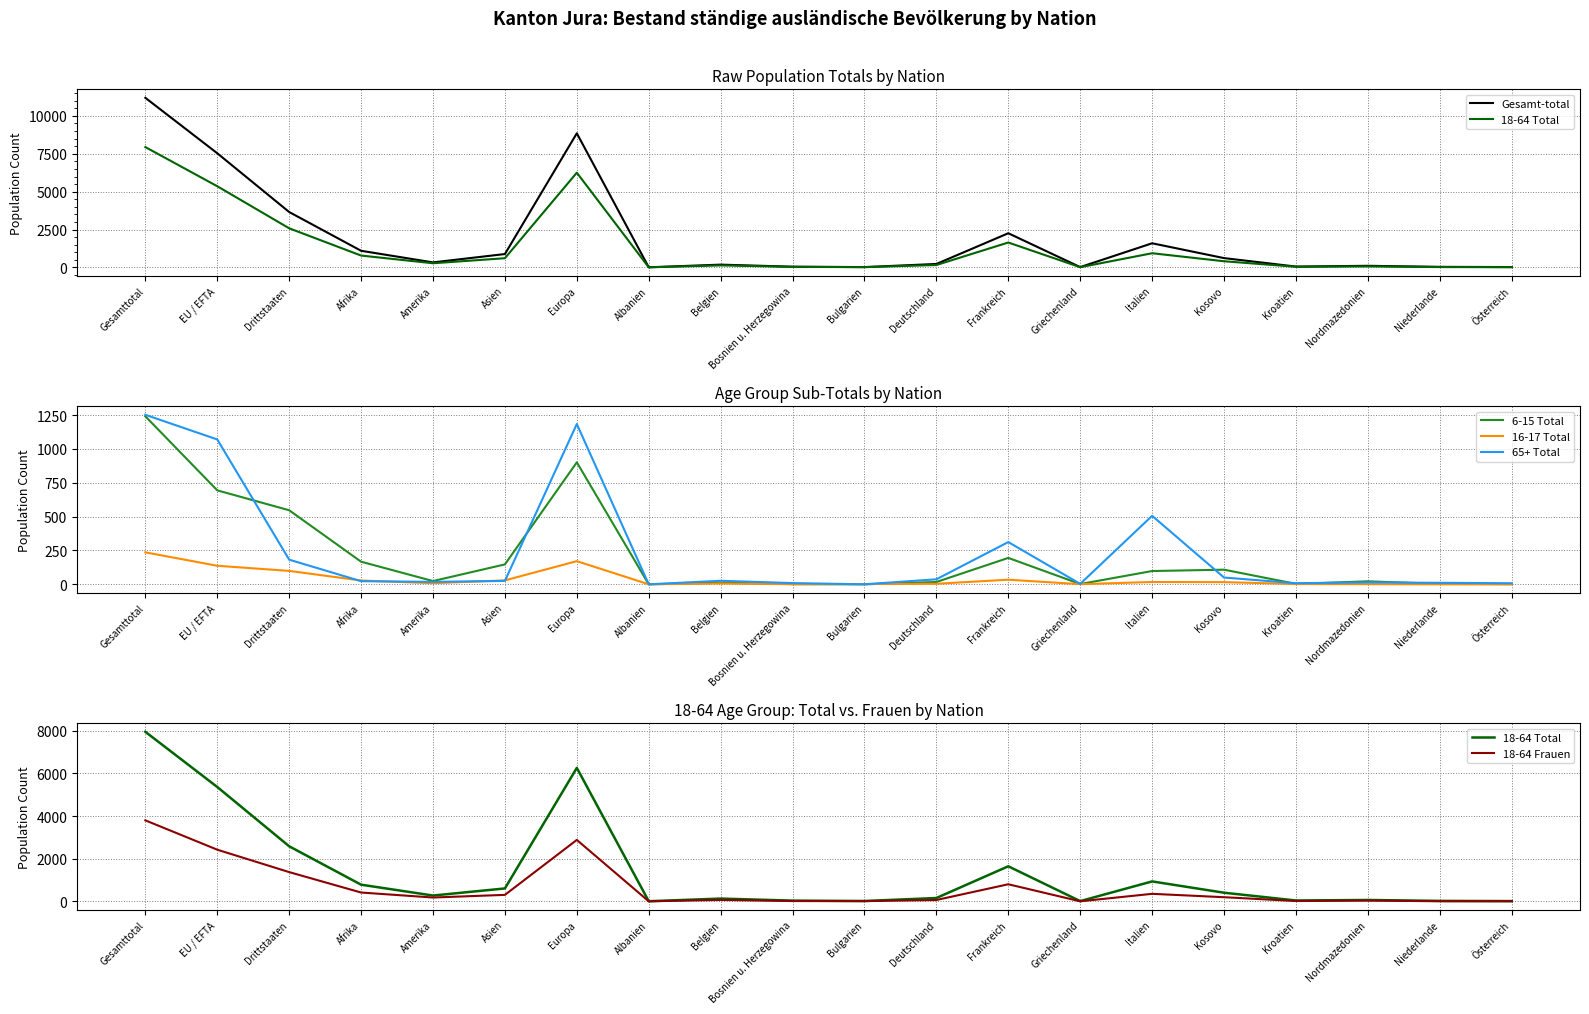

Rank the series by their maximum value, from lowest to highest.

16-17 Total, 6-15 Total, 65+ Total, 18-64 Frauen, 18-64 Total, Gesamt-total